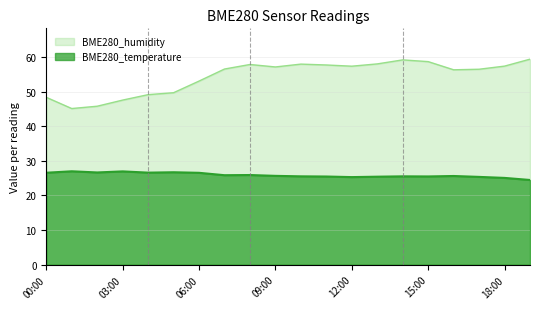

What is the difference between the maximum and minimum values in the BME280_humidity series?

14.3